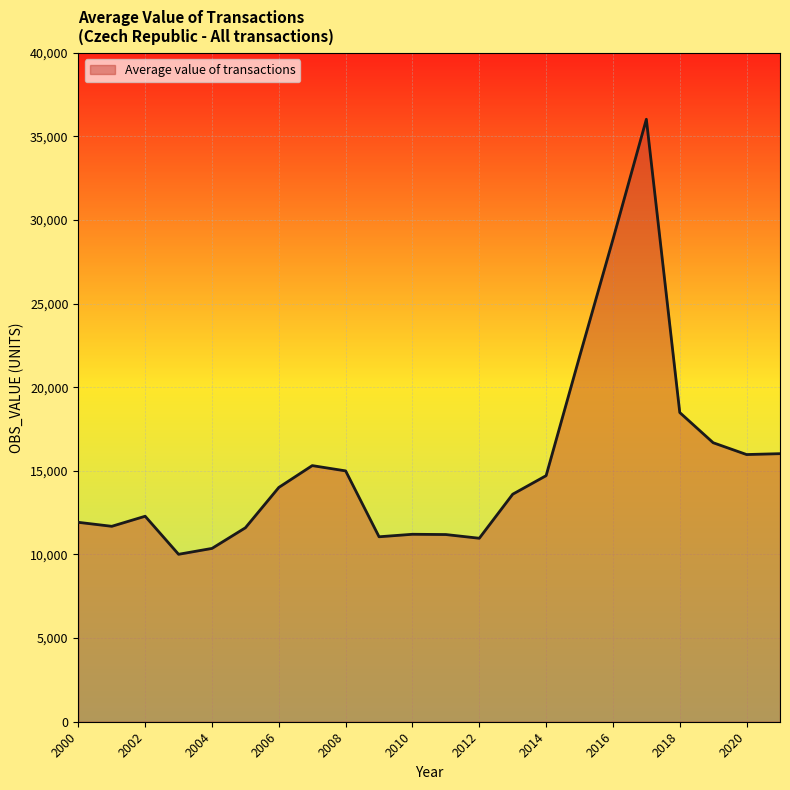

What is the maximum value shown in the chart?

36026.0